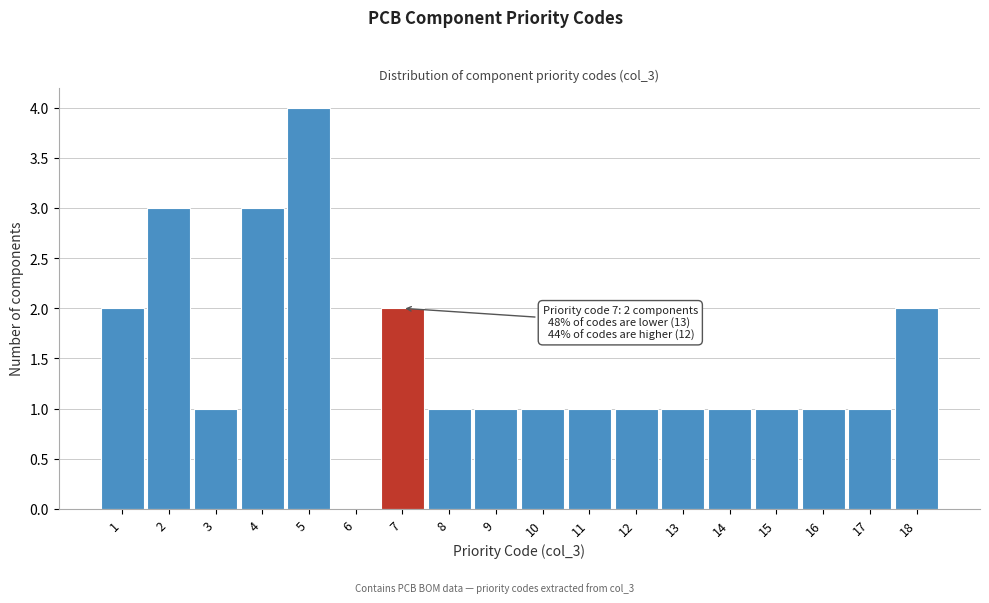

Which range on the x-axis has the tallest bar?

4.5 to 5.5